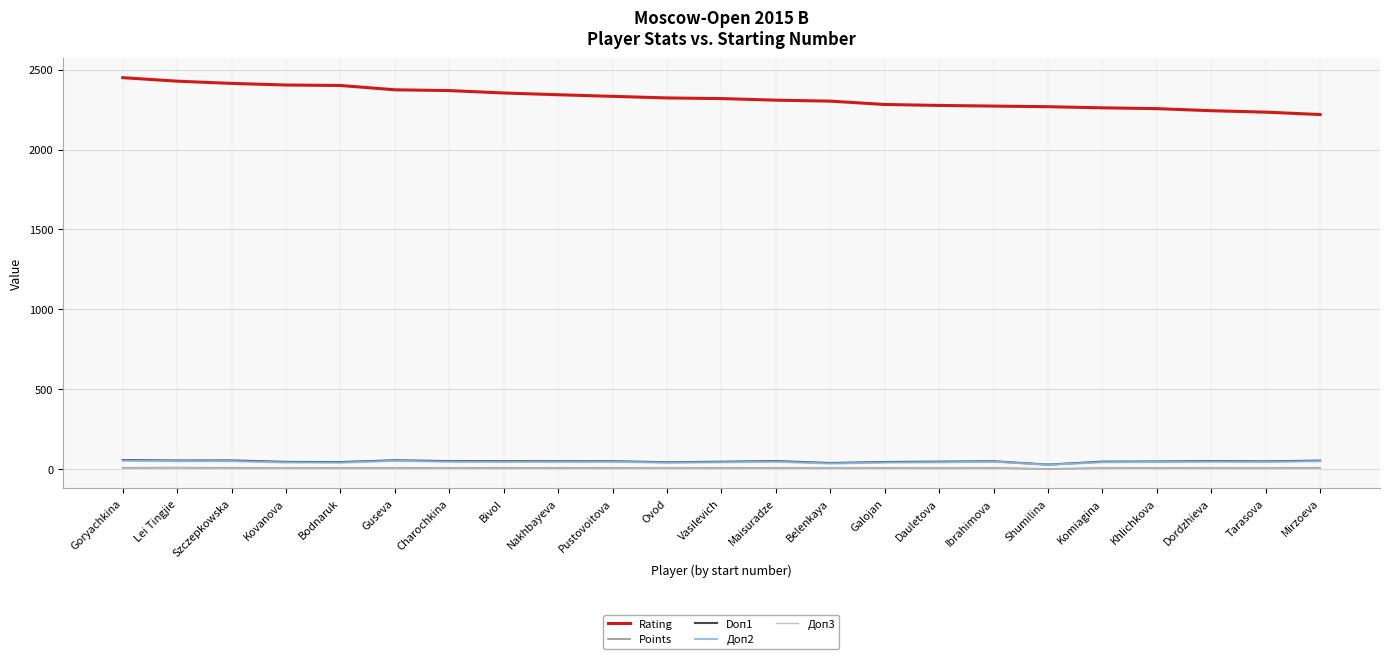

Does the chart have visible grid lines?

Yes